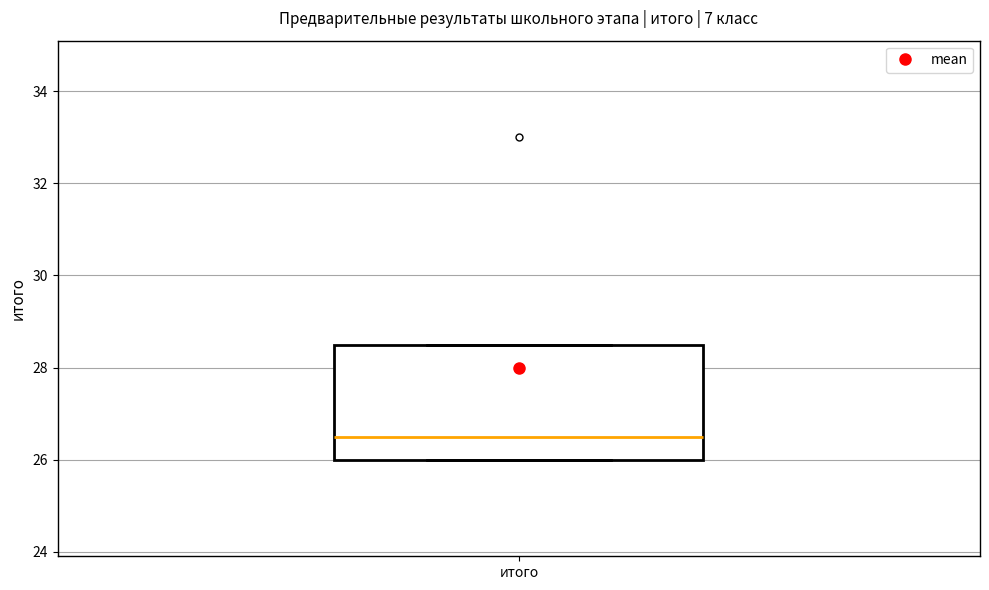

Read this box plot against the y-axis: the position of the median line, the range covered by the box, and the ends of both whiskers. The values are not printed on the chart, so give them approximately, as read against the axis.

median 26.6, box 26.0 to 28.6, whiskers 26.0 to 28.6